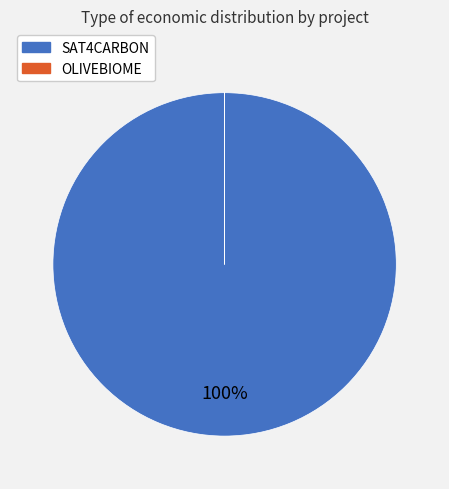

Is it true that SAT4CARBON is 100% of the pie?

True